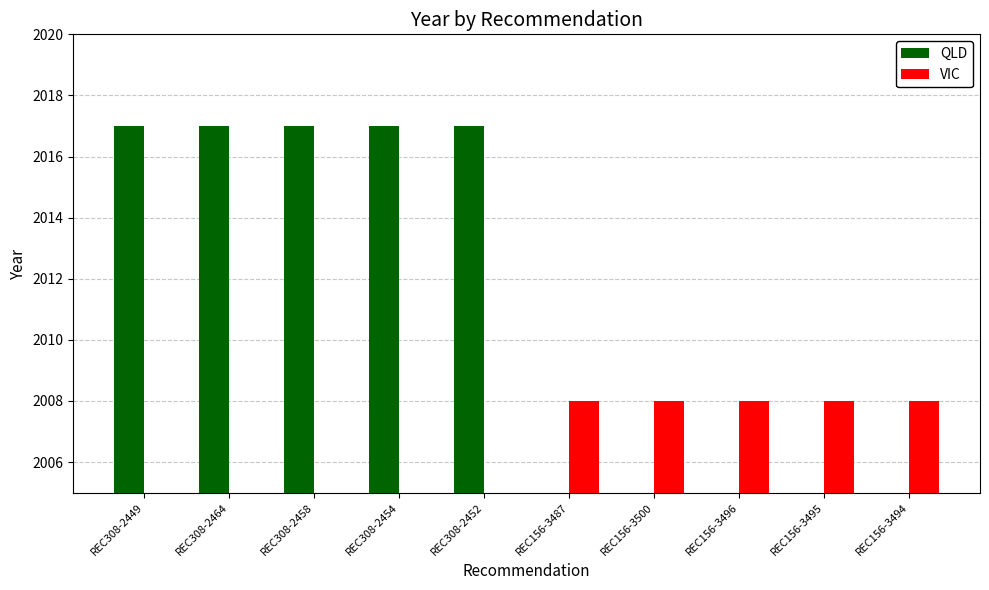

Which series has the widest spread of values?

QLD